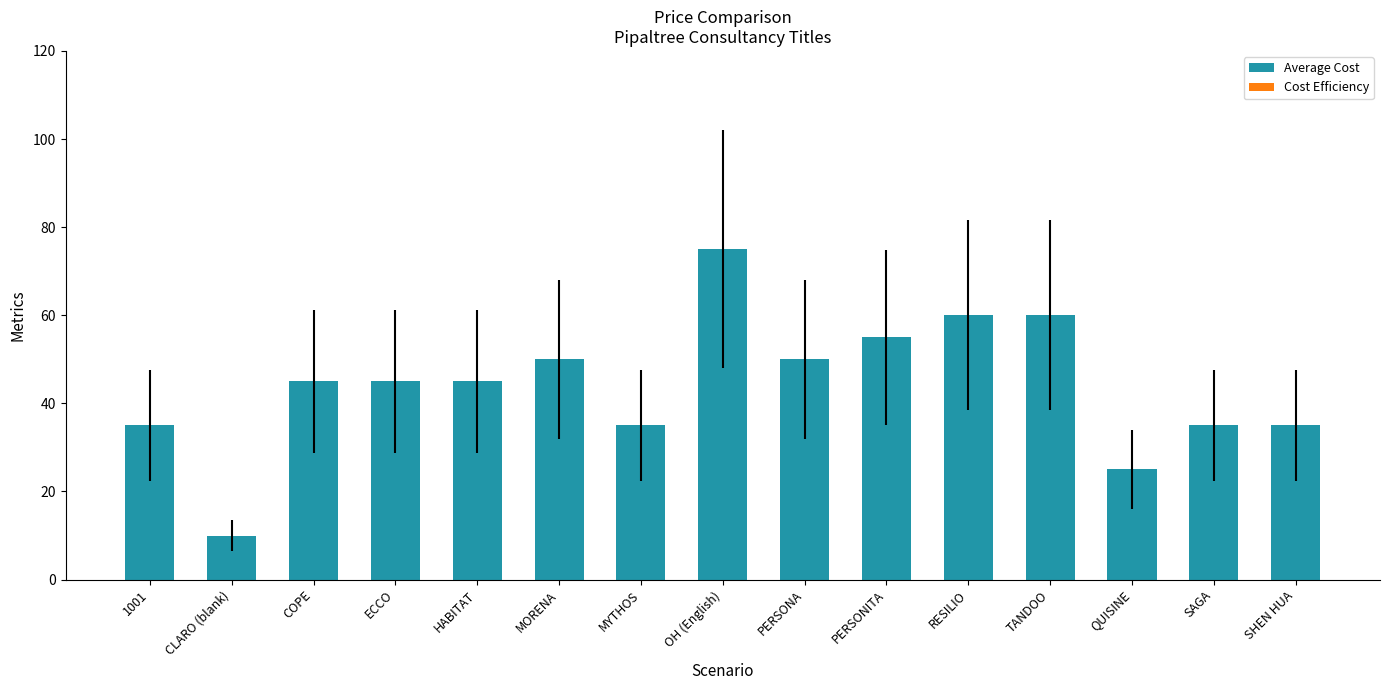

Reading right to left, list all the values displayed in this chart.

SHEN HUA=35	SAGA=35	QUISINE=25	TANDOO=60	RESILIO=60	PERSONITA=55	PERSONA=50	OH (English)=75	MYTHOS=35	MORENA=50	HABITAT=45	ECCO=45	COPE=45	CLARO (blank)=10	1001=35